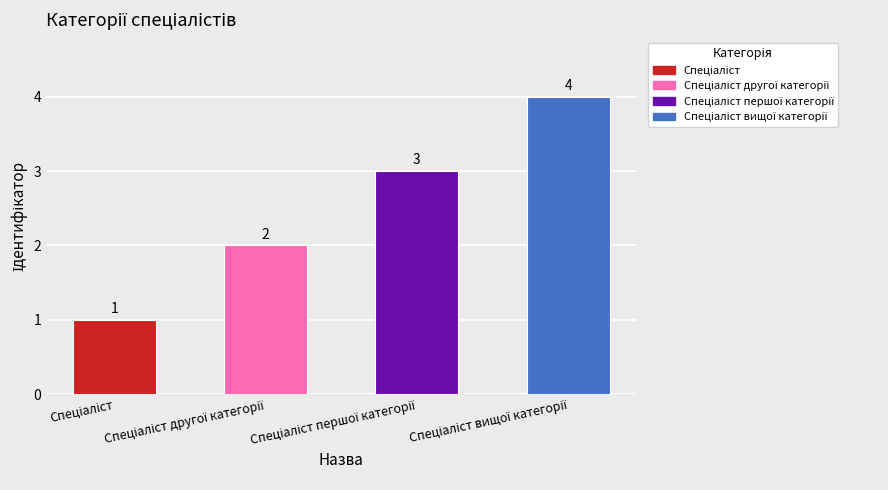

Reading left to right, extract all data points from this chart.

1	2	3	4